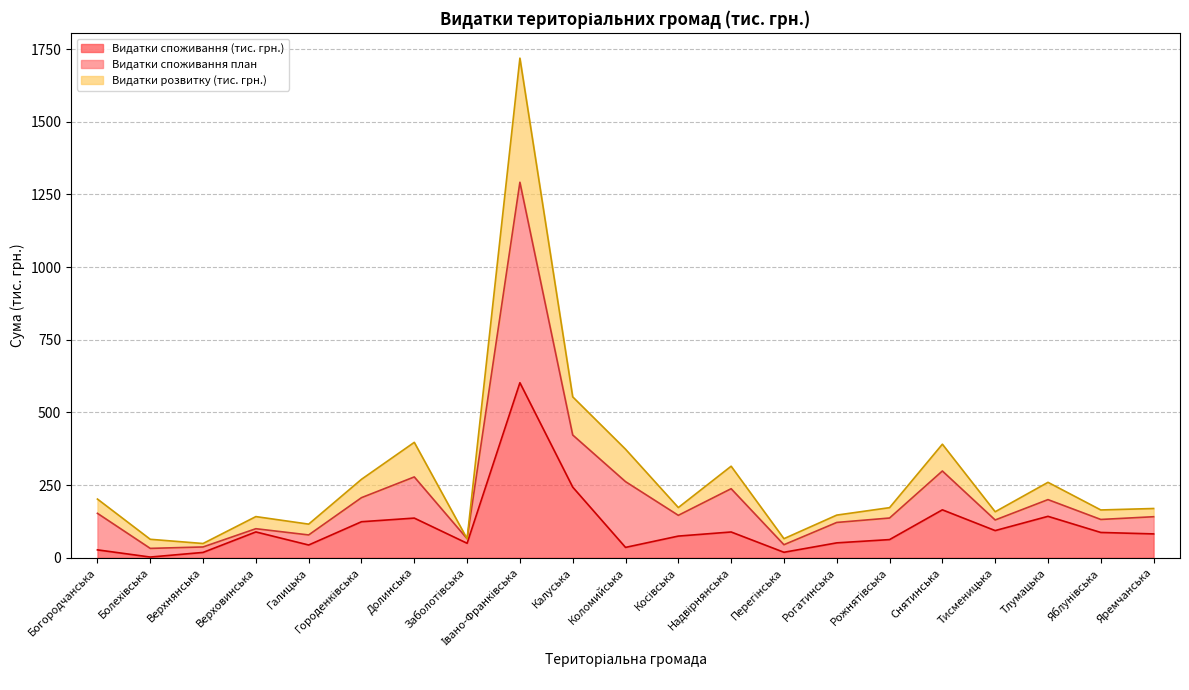

What is the maximum value for Видатки споживання (тис. грн.)?

602.4